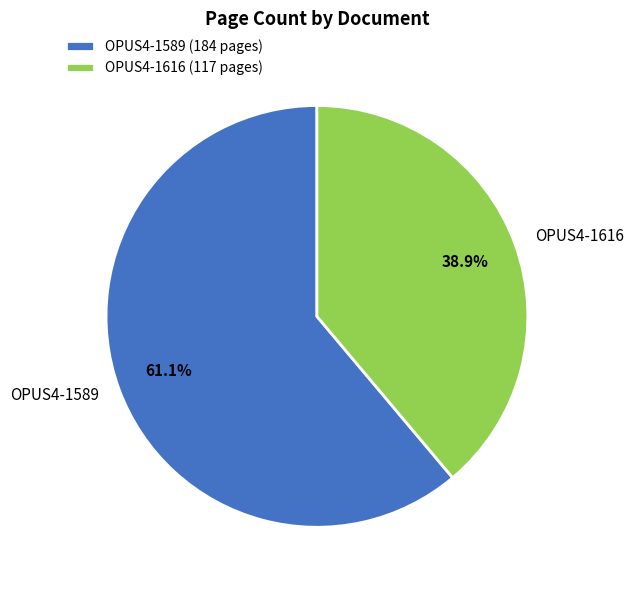

How many slices are in this pie chart?

2